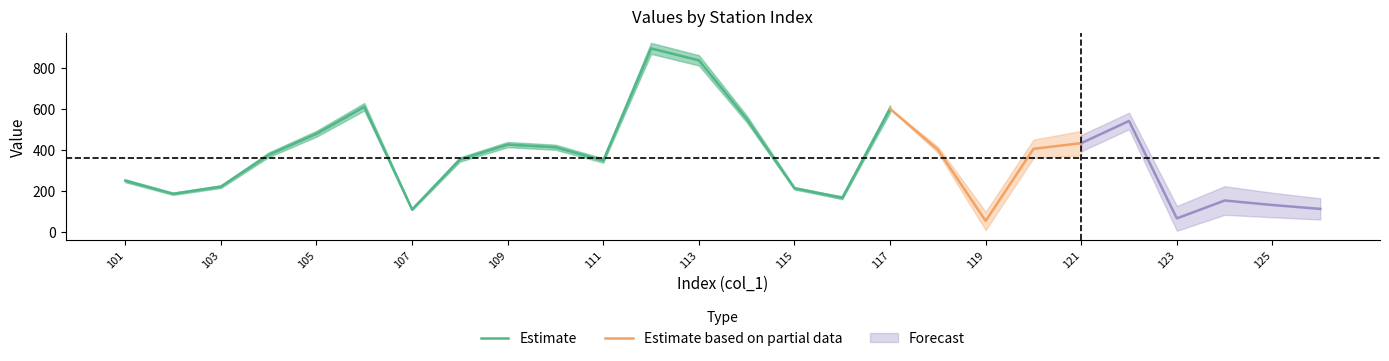

What is the value of the col_4 point at the 10th from the left?

413